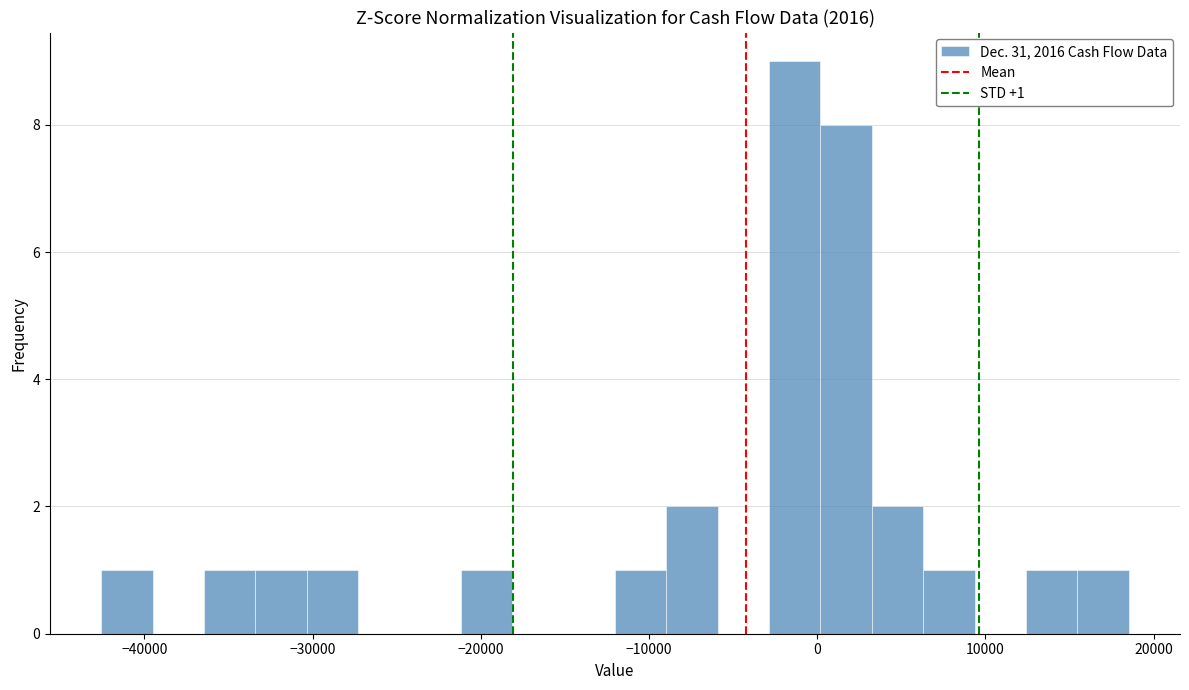

Around what value on the x-axis is the tallest bar? Give the approximate position of its centre, as read against the axis.

-1000